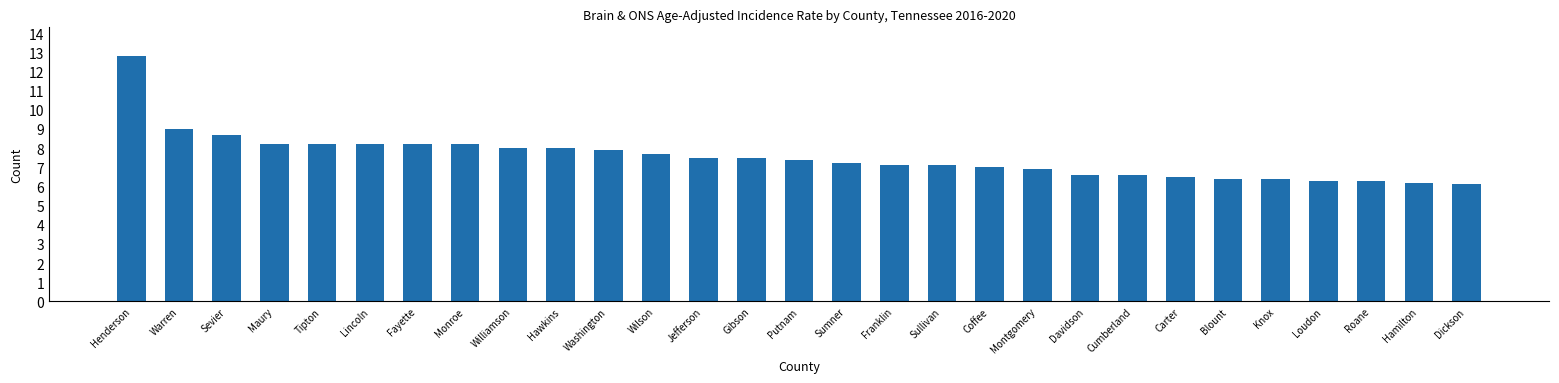

Are the bars grouped side by side (vs. stacked)?

No